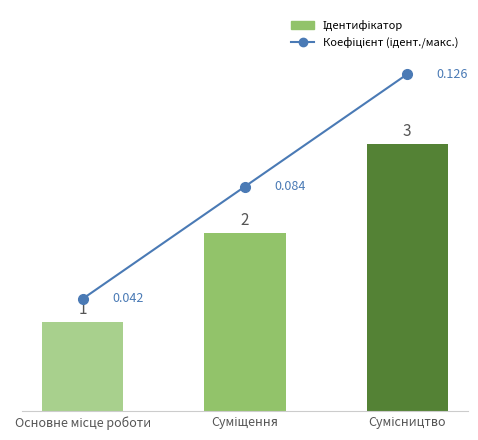

Where does the Ідентифікатор series first go above 2?

Сумісництво